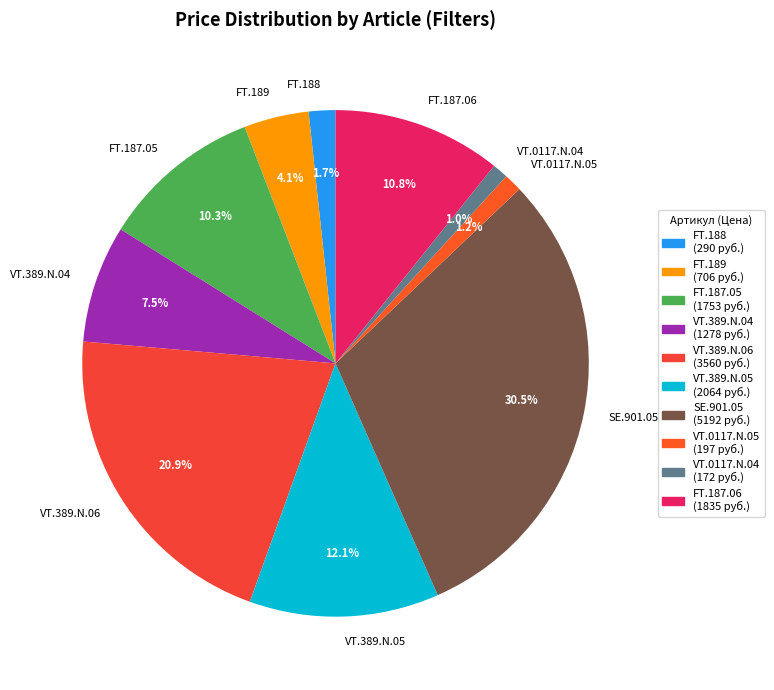

How many segments does this pie chart have?

10